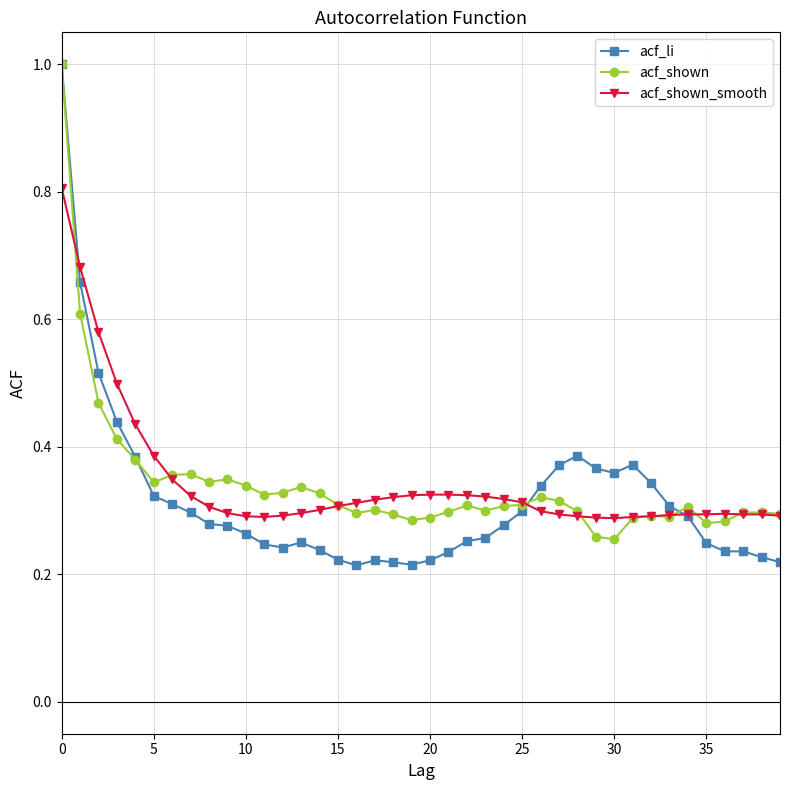

Which series has the widest spread of values?

acf_li